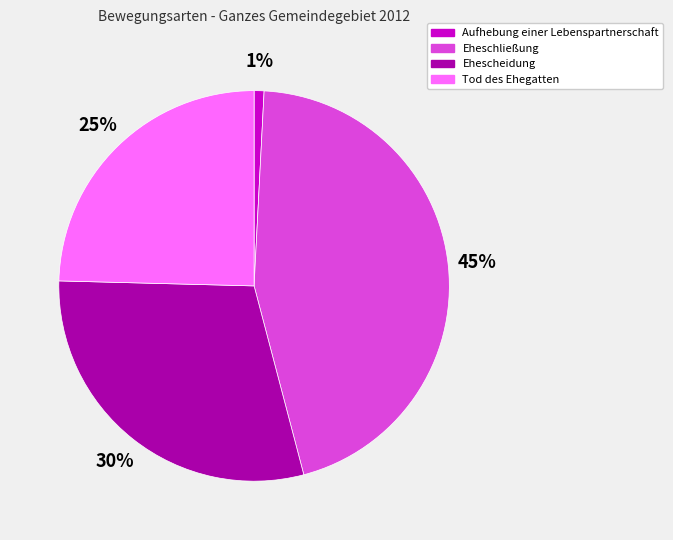

To the nearest percent, what percentage of the pie is Aufhebung einer Lebenspartnerschaft?

1%